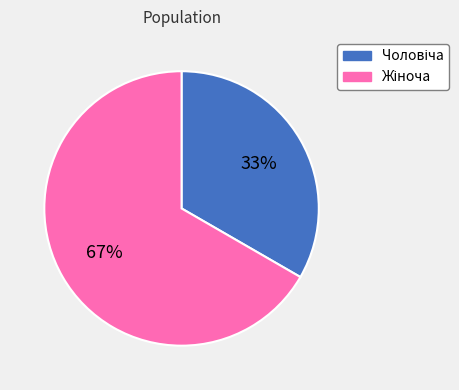

Is there any slice that represents more than half of the pie?

Yes